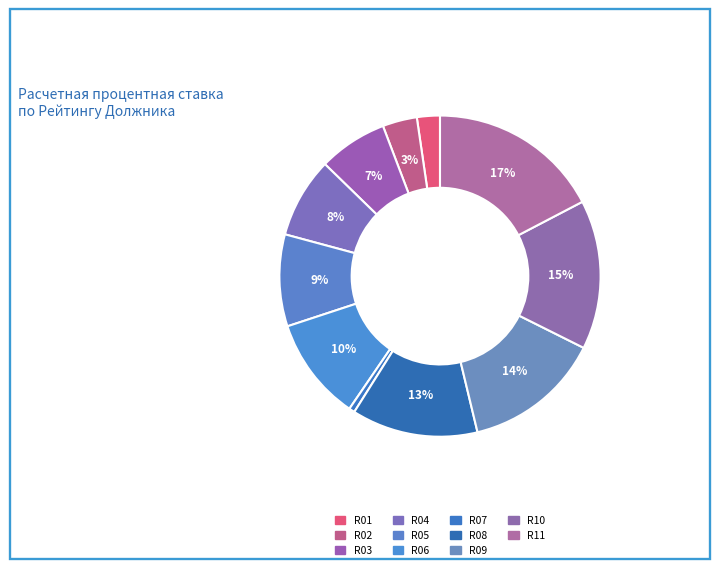

Which slice is the smallest?

R07